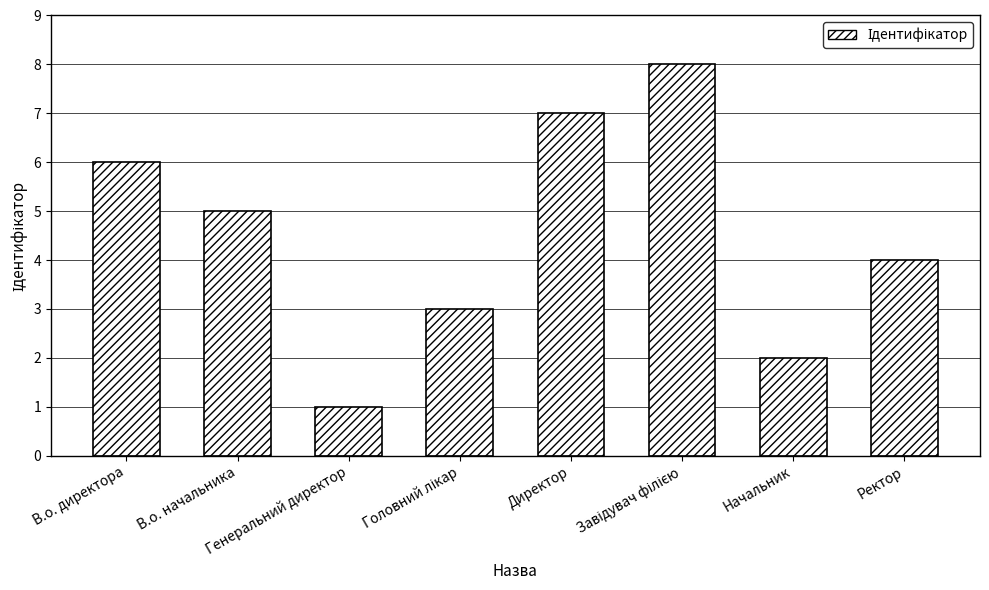

What is the difference between the second highest and second lowest values?

5